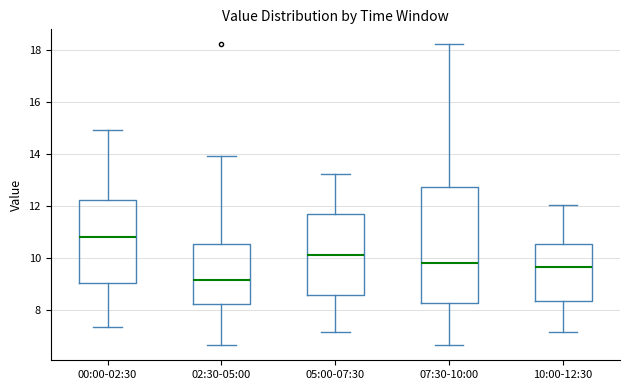

Reading left to right, transcribe this box plot: for each box, give where its median line is, the range the box spans, and where its two whiskers end, as read against the y-axis. The values are not printed on the chart, so give them approximately, as read against the axis.

00:00-02:30: median 10.8, box 9.0 to 12.2, whiskers 7.4 to 15.0
02:30-05:00: median 9.2, box 8.2 to 10.6, whiskers 6.6 to 14.0
05:00-07:30: median 10.2, box 8.6 to 11.8, whiskers 7.2 to 13.2
07:30-10:00: median 9.8, box 8.2 to 12.8, whiskers 6.6 to 18.2
10:00-12:30: median 9.6, box 8.4 to 10.6, whiskers 7.2 to 12.0